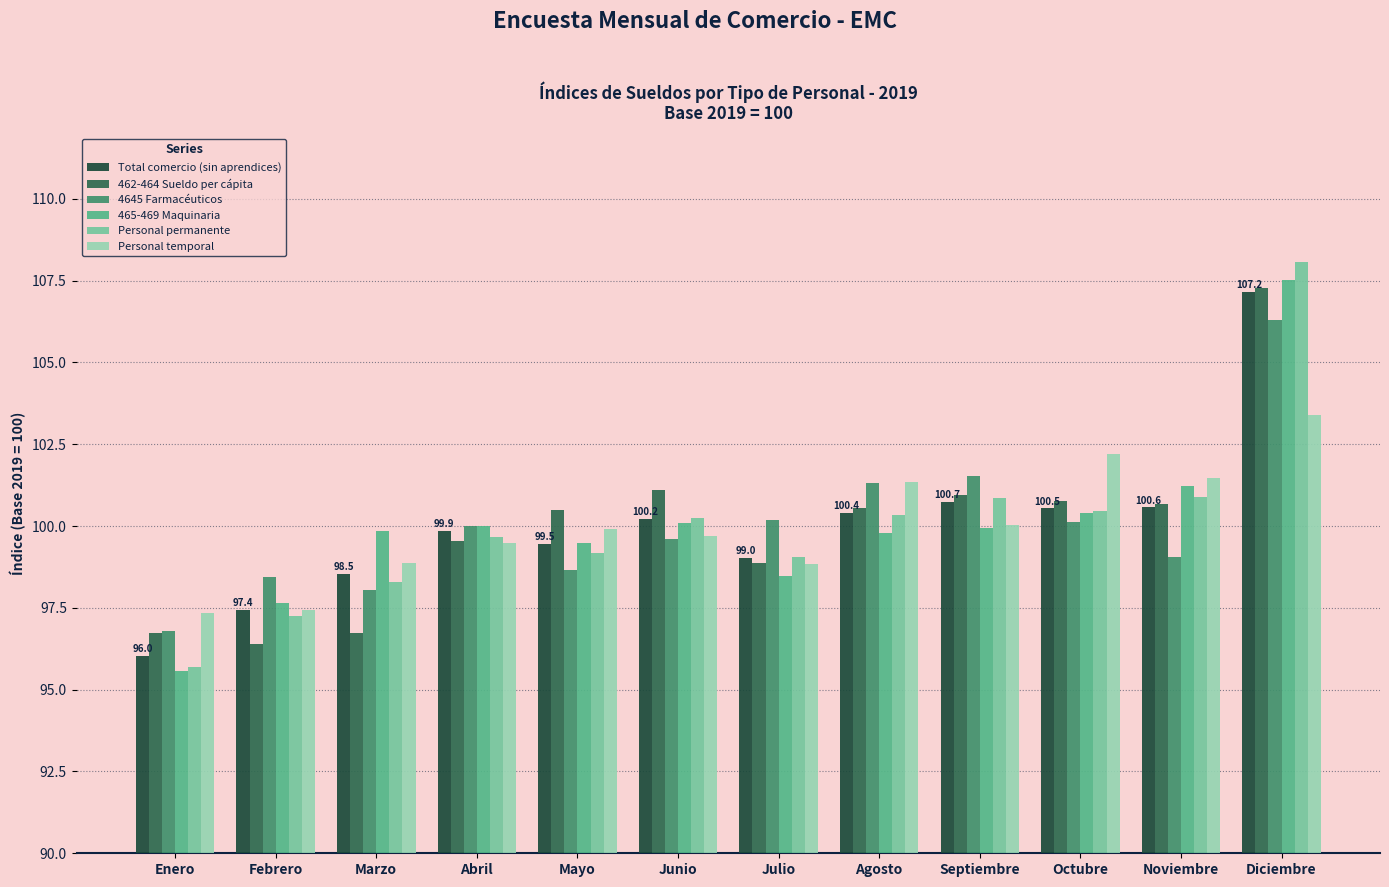

What value does the Personal temporal series have at Agosto?

101.3